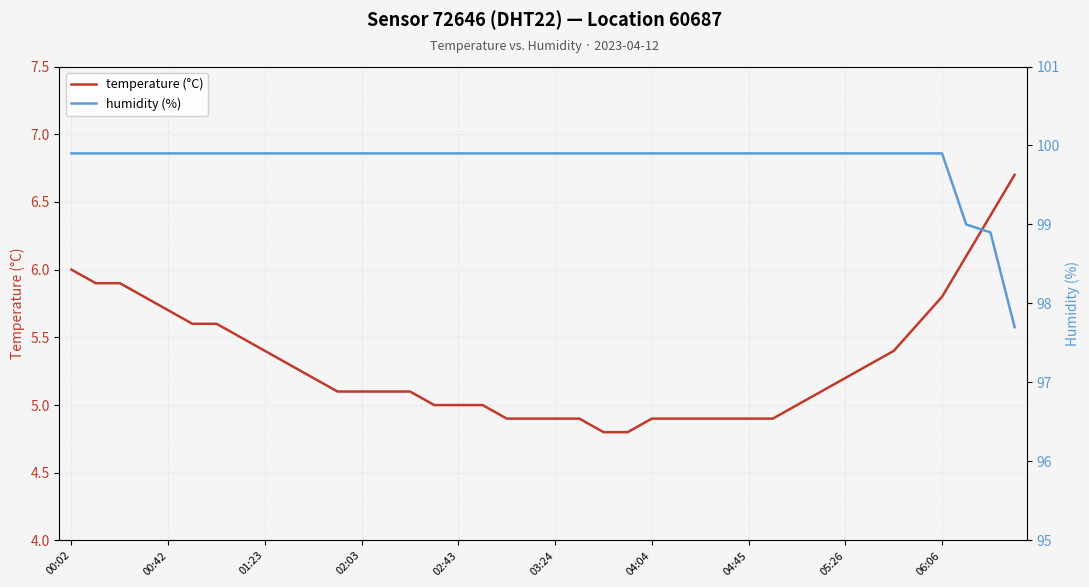

What is the value of the humidity (%) point at the 26th from the left?

99.9